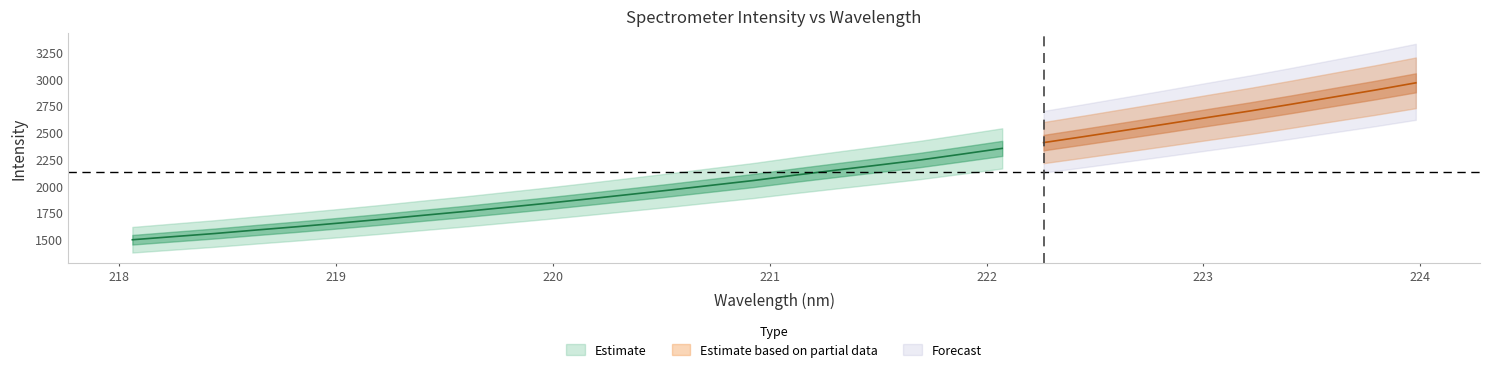

The x series shows 343.6 at 25. True or false?

False